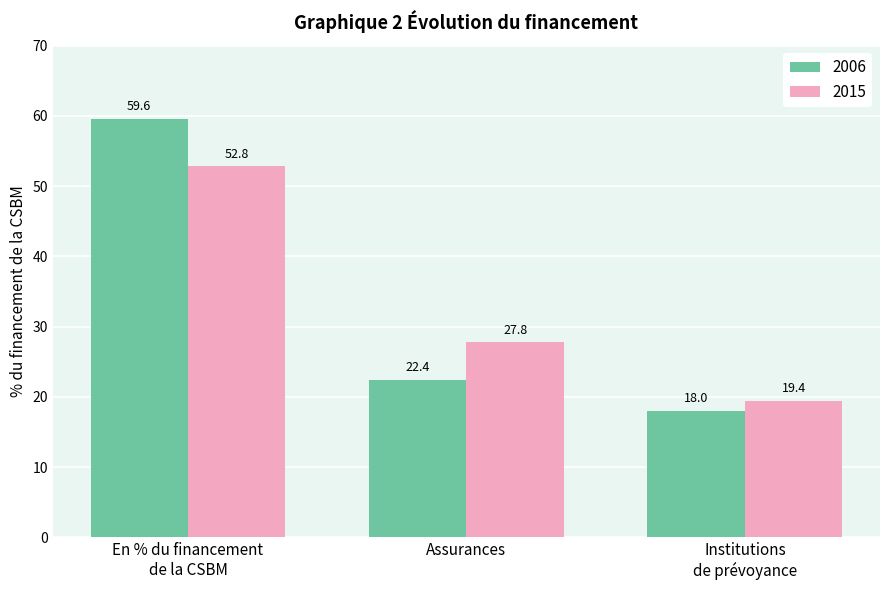

Rank the categories by 2015 value from lowest to highest.

Institutions
de prévoyance, Assurances, En % du financement
de la CSBM